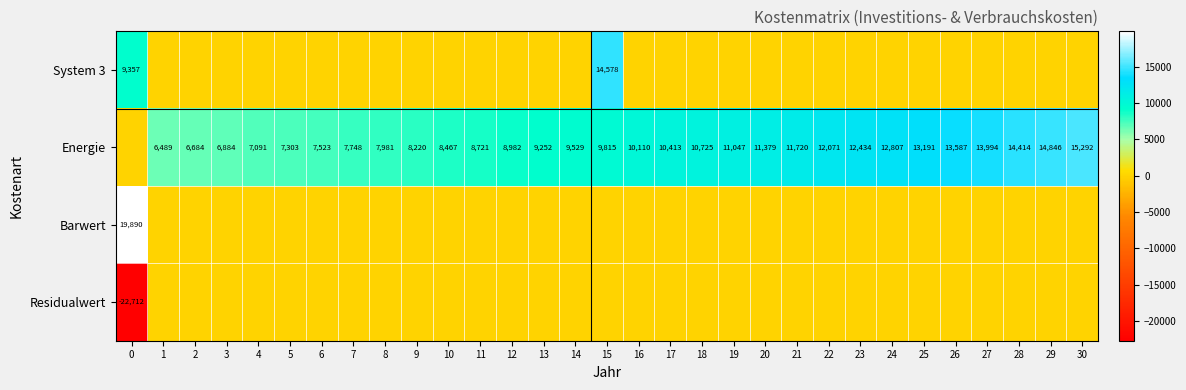

At how many categories does at least one series exceed -22214?

31